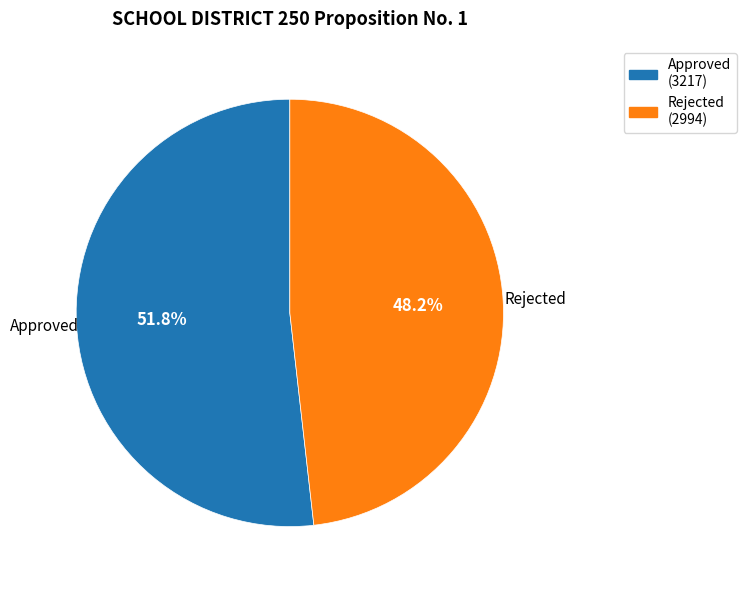

What percentage do Rejected and Approved together represent?

100.0%